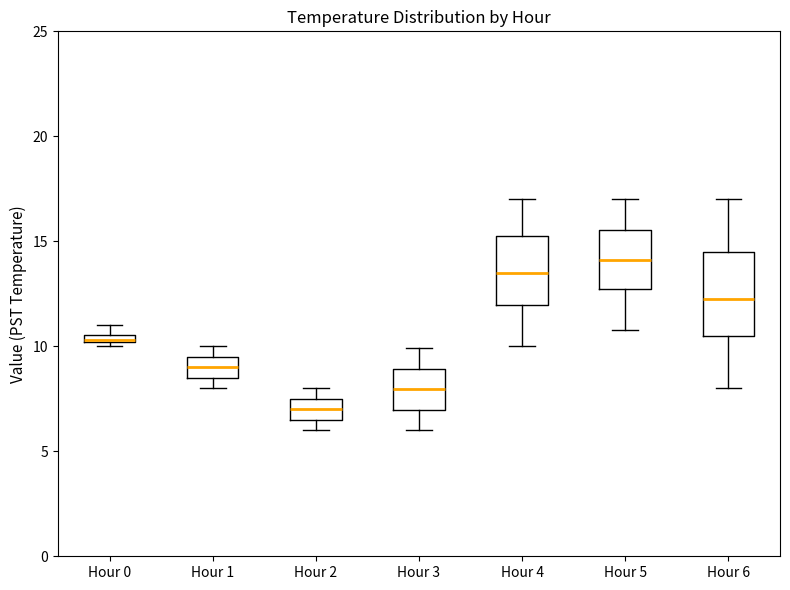

Comparing the boxes themselves (not the whiskers), which one is the tallest?

Hour 6